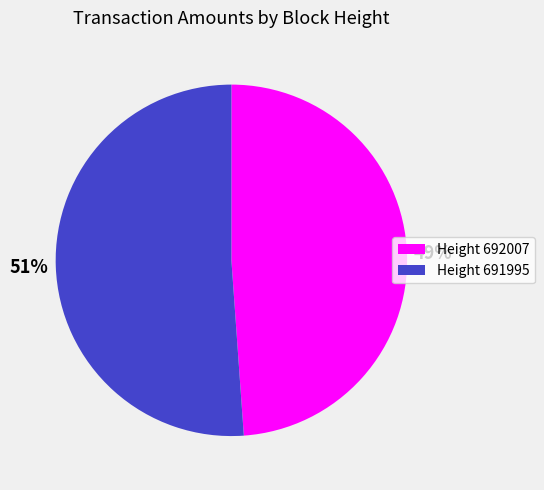

How many slices are in this pie chart?

2